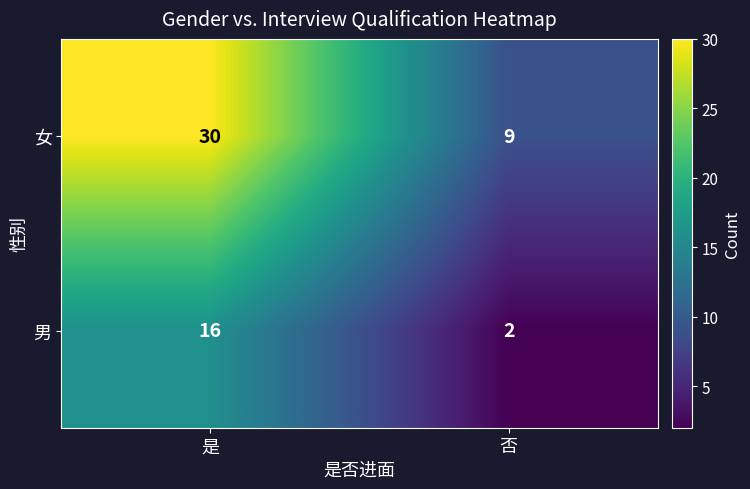

What is the greatest value displayed?

30